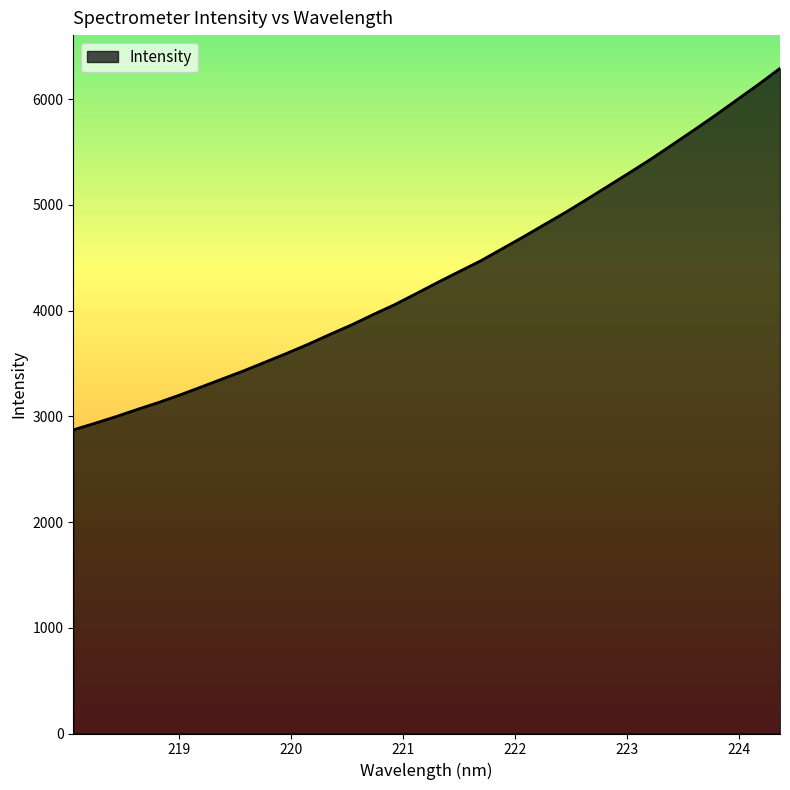

What is the difference between the maximum and minimum values?

3420.0